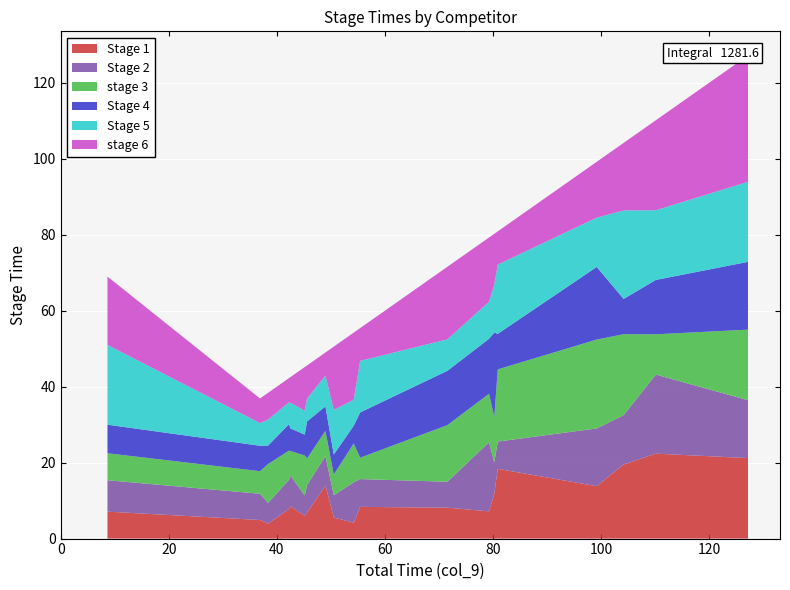

Reading left to right, what are all the values shown in this chart?

Stage 1: Bjørnar Vestnes=7.1	Per Arve Iversen=4.9	Micael Moland=3.9	Jarle EEK=7.8	Torgeir Paulsen=8.5	Trond Thorstensen=6.0	Mona Gjelstad=6.8	Thomas Jensen=13.9	Aksel Mustaparta=5.5	Tormod Strand=4.2	Bjørn Ivar Pettersen=8.3	Roger Sørsdal=8.1	William E Sondre Larsen=7.2	Simon Rønning=11.8	Trond Erik S=18.4	Espen Sande Larsen=13.8	Johannes S. Vig=19.5	Per Arne Øvrum=22.4	Tommy Antoniesen=21.2
Stage 2: Bjørnar Vestnes=8.3	Per Arve Iversen=6.9	Micael Moland=5.5	Jarle EEK=7.7	Torgeir Paulsen=8.1	Trond Thorstensen=5.4	Mona Gjelstad=7.2	Thomas Jensen=7.8	Aksel Mustaparta=5.9	Tormod Strand=10.6	Bjørn Ivar Pettersen=7.3	Roger Sørsdal=6.8	William E Sondre Larsen=18.2	Simon Rønning=8.2	Trond Erik S=7.2	Espen Sande Larsen=15.2	Johannes S. Vig=13.0	Per Arne Øvrum=20.8	Tommy Antoniesen=15.2
stage 3: Bjørnar Vestnes=7.1	Per Arve Iversen=5.9	Micael Moland=10.2	Jarle EEK=7.7	Torgeir Paulsen=6.5	Trond Thorstensen=10.5	Mona Gjelstad=7.0	Thomas Jensen=6.6	Aksel Mustaparta=5.4	Tormod Strand=10.2	Bjørn Ivar Pettersen=5.6	Roger Sørsdal=14.9	William E Sondre Larsen=12.7	Simon Rønning=12.0	Trond Erik S=19.0	Espen Sande Larsen=23.4	Johannes S. Vig=21.3	Per Arne Øvrum=10.6	Tommy Antoniesen=18.6
Stage 4: Bjørnar Vestnes=7.5	Per Arve Iversen=6.7	Micael Moland=4.9	Jarle EEK=7.0	Torgeir Paulsen=6.0	Trond Thorstensen=5.5	Mona Gjelstad=9.7	Thomas Jensen=6.5	Aksel Mustaparta=5.3	Tormod Strand=4.6	Bjørn Ivar Pettersen=11.9	Roger Sørsdal=14.3	William E Sondre Larsen=14.5	Simon Rønning=22.2	Trond Erik S=9.4	Espen Sande Larsen=19.1	Johannes S. Vig=9.3	Per Arne Øvrum=14.3	Tommy Antoniesen=17.8
Stage 5: Bjørnar Vestnes=21.0	Per Arve Iversen=6.0	Micael Moland=6.9	Jarle EEK=5.7	Torgeir Paulsen=6.7	Trond Thorstensen=6.3	Mona Gjelstad=6.0	Thomas Jensen=8.1	Aksel Mustaparta=11.8	Tormod Strand=6.8	Bjørn Ivar Pettersen=13.6	Roger Sørsdal=8.3	William E Sondre Larsen=9.8	Simon Rønning=12.7	Trond Erik S=18.2	Espen Sande Larsen=13.0	Johannes S. Vig=23.3	Per Arne Øvrum=18.4	Tommy Antoniesen=21.1
stage 6: Bjørnar Vestnes=18.0	Per Arve Iversen=6.5	Micael Moland=7.0	Jarle EEK=6.4	Torgeir Paulsen=6.8	Trond Thorstensen=11.5	Mona Gjelstad=8.7	Thomas Jensen=6.1	Aksel Mustaparta=16.6	Tormod Strand=17.7	Bjørn Ivar Pettersen=8.6	Roger Sørsdal=19.1	William E Sondre Larsen=16.9	Simon Rønning=13.3	Trond Erik S=8.8	Espen Sande Larsen=14.7	Johannes S. Vig=17.8	Per Arne Øvrum=23.7	Tommy Antoniesen=33.3